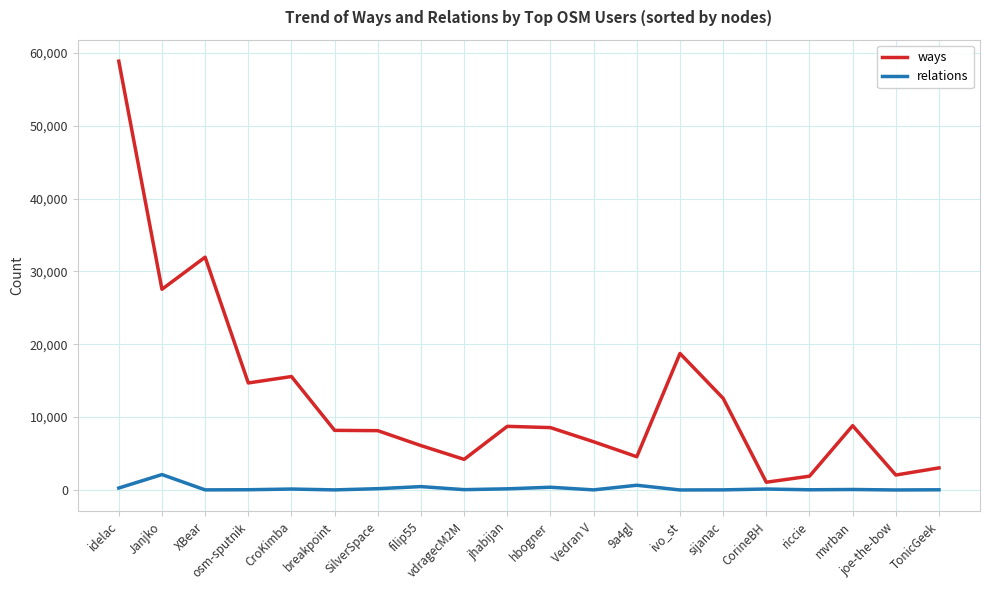

At which category is the sum across all series the highest?

idelac